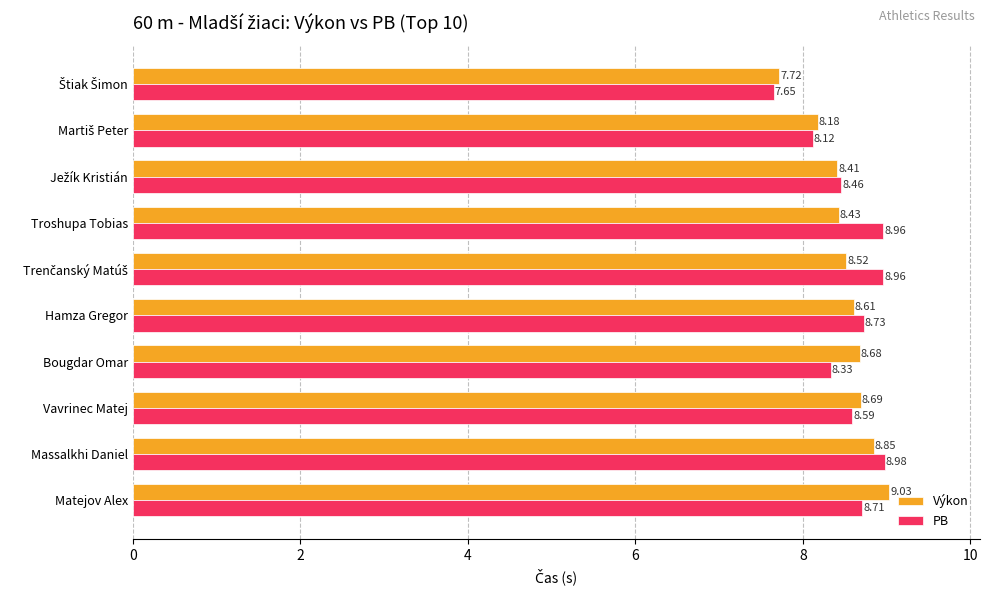

Which series changed the most between Massalkhi Daniel and Matejov Alex?

PB